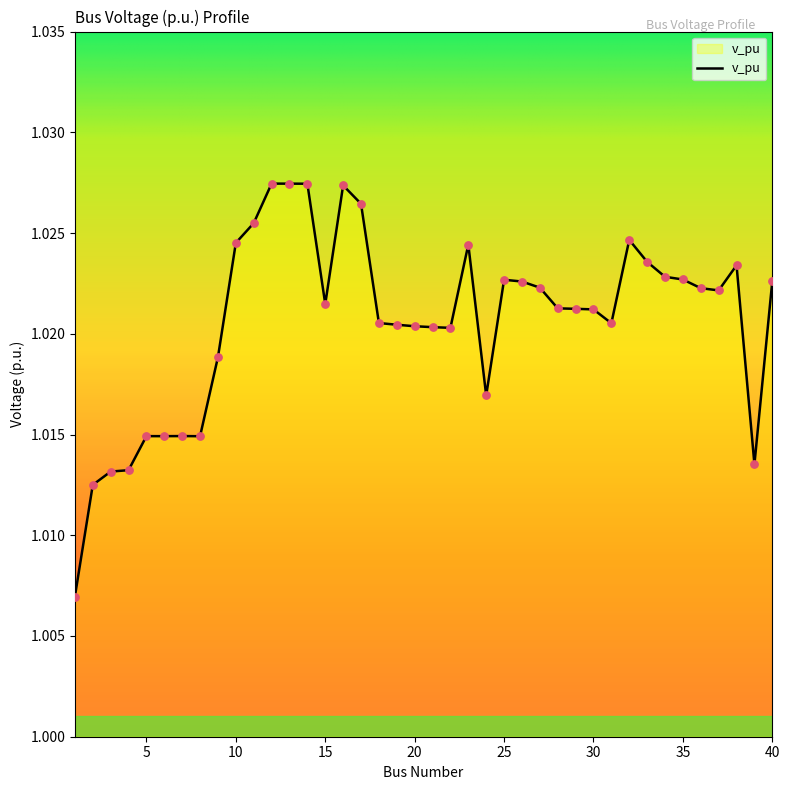

How many lines are shown in the chart?

1